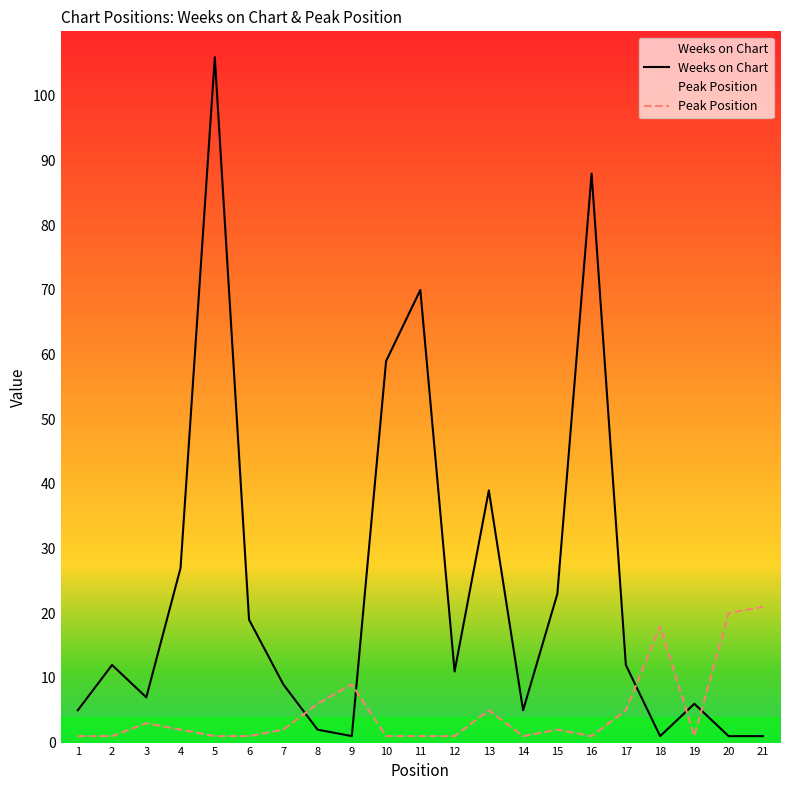

True or false: Weeks on Chart and Peak Position intersect in this chart.

True